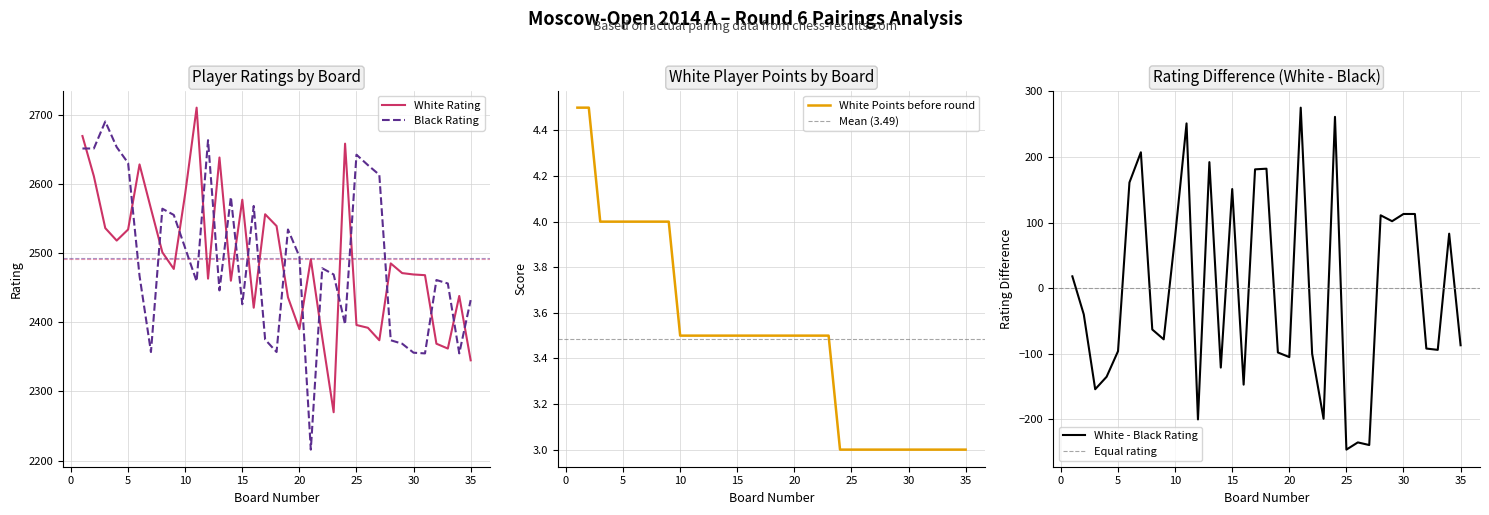

How many data points in White Rating are above 2477?

17